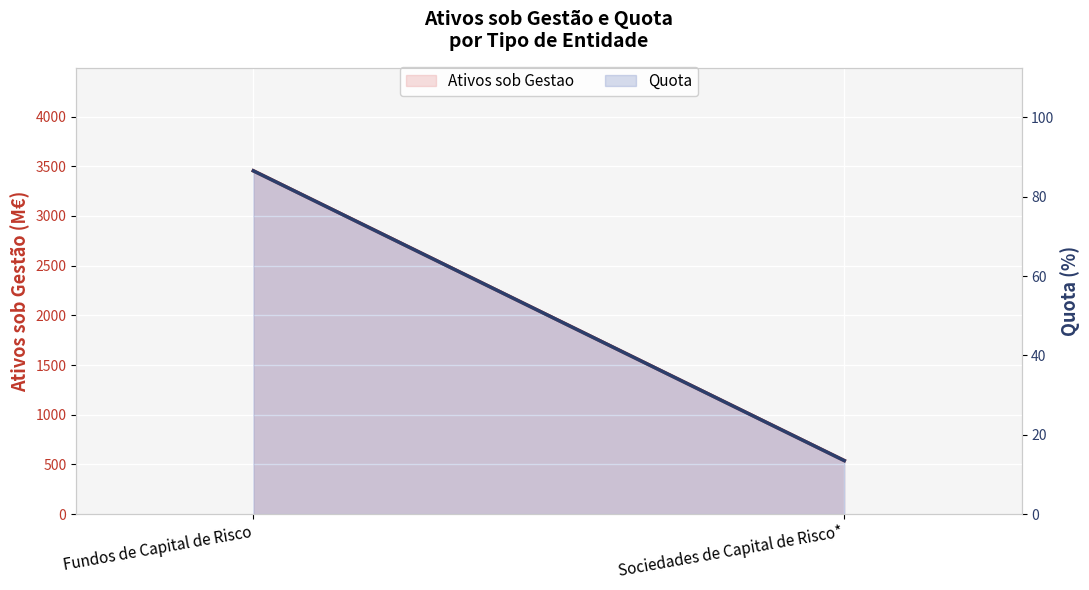

Which series changed the most between Fundos de Capital de Risco and Sociedades de Capital de Risco*?

Ativos sob Gestao